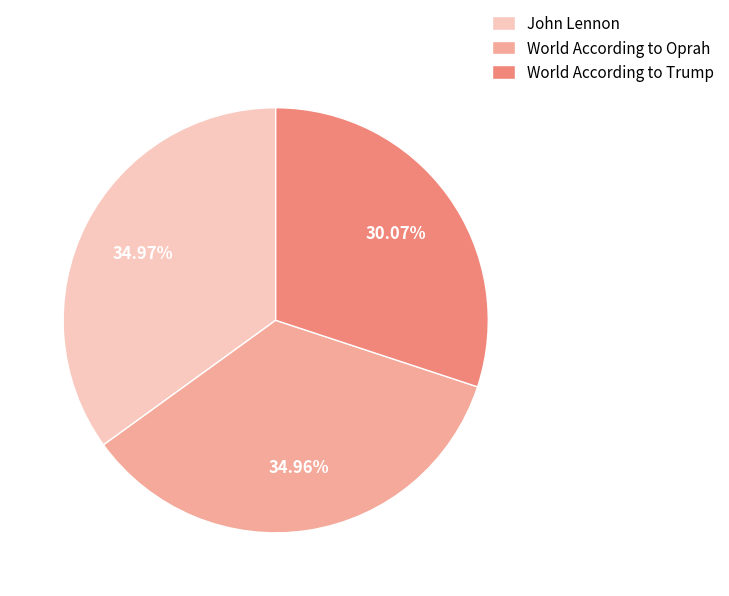

What is the smallest slice in the pie chart?

World According to Trump